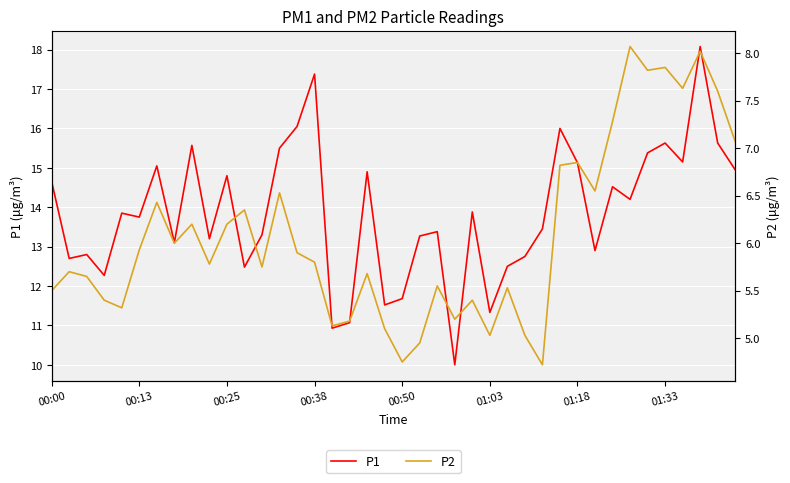

The P1 series shows 15.1 at 01:18. True or false?

True